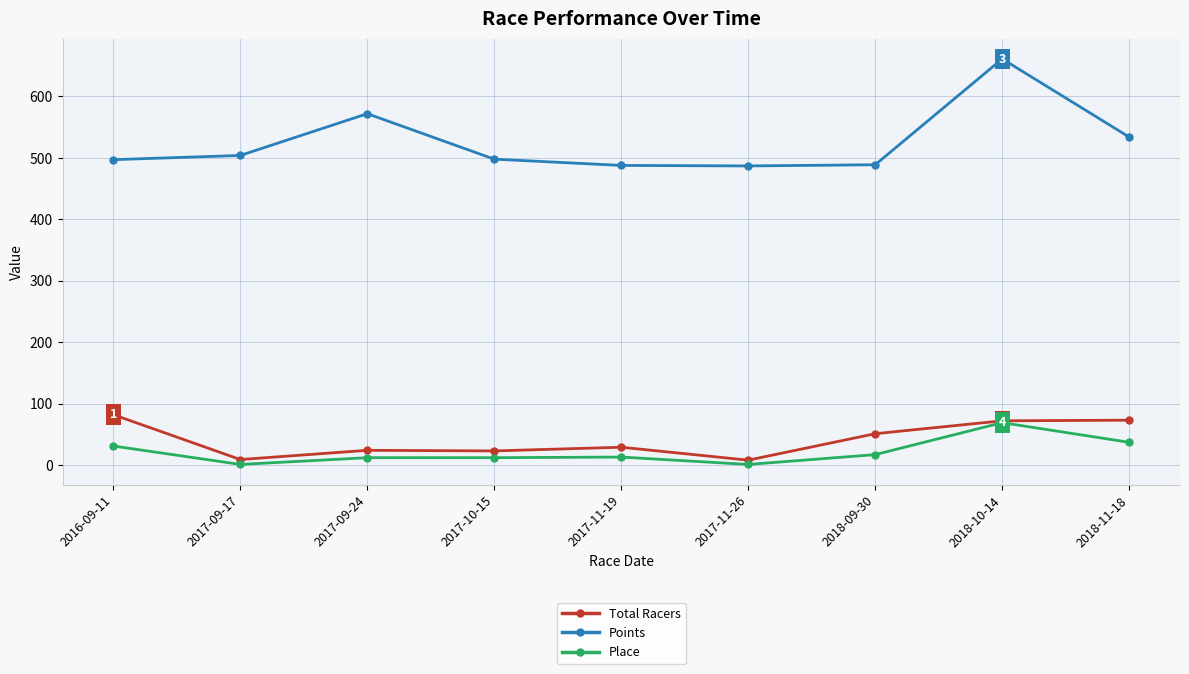

Does the chart display data point markers on the line(s)?

Yes